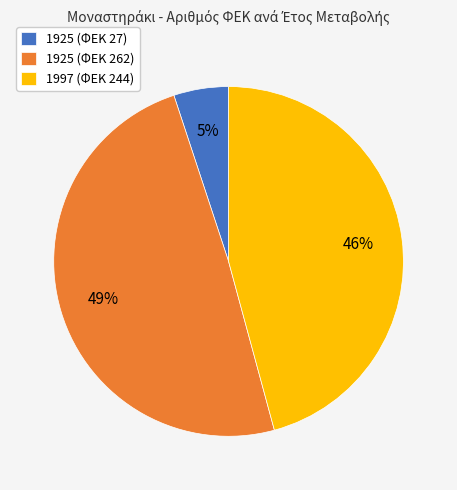

What is the largest slice in the pie chart?

1925 (ΦΕΚ 262)